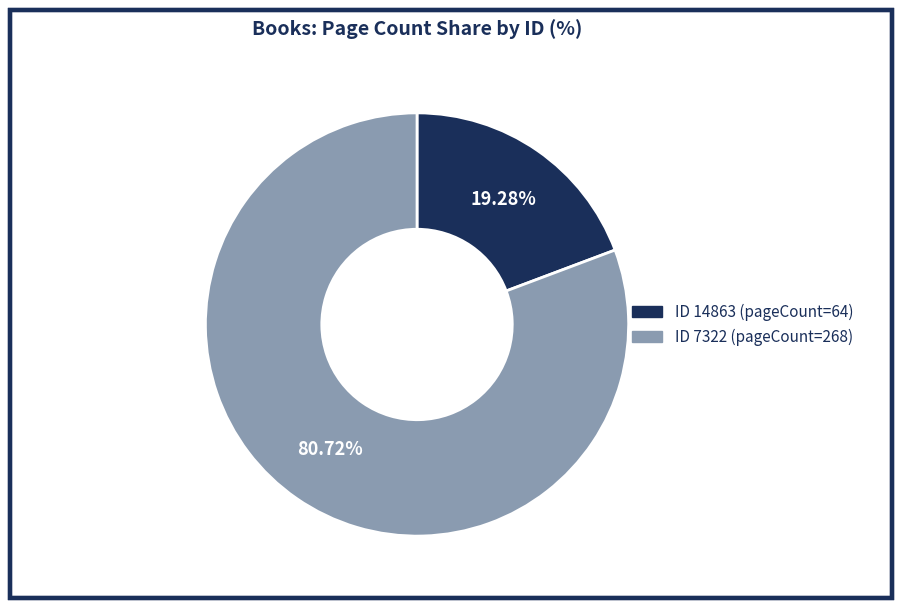

Is there a majority slice in this chart?

Yes